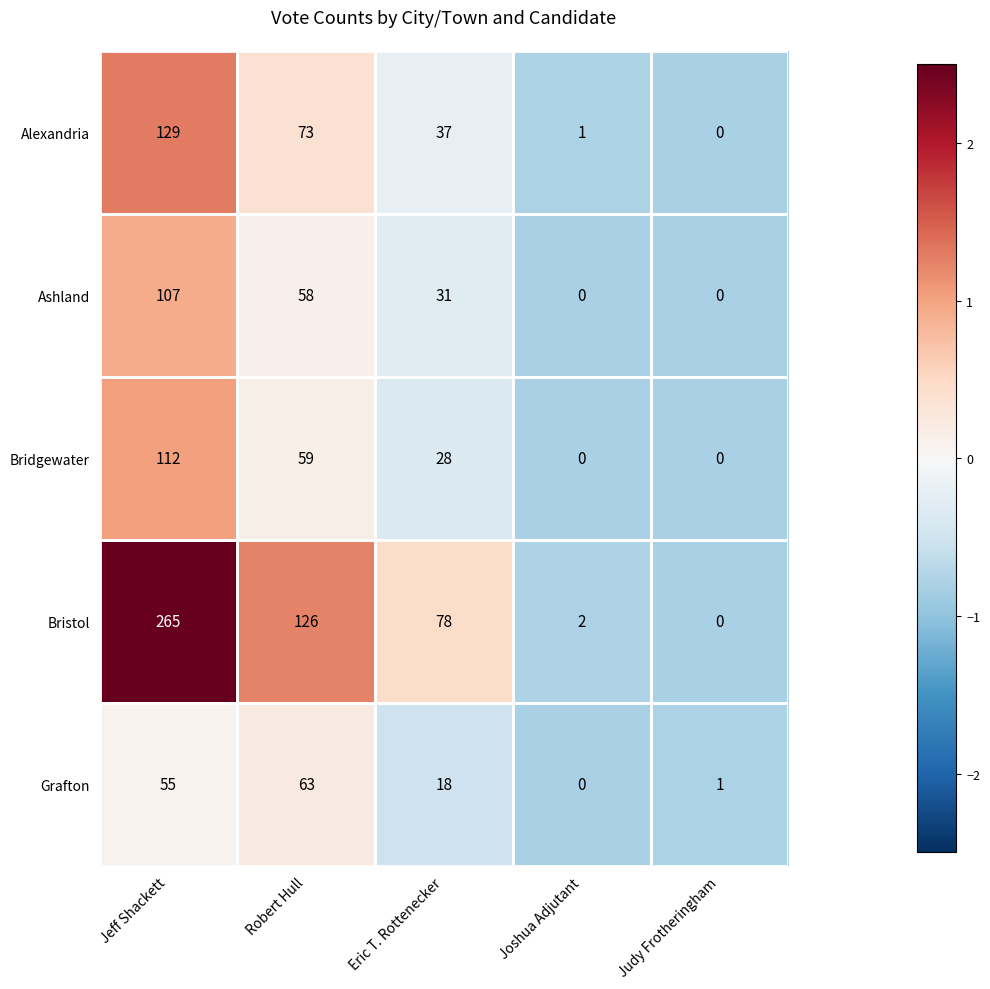

At Jeff Shackett, list the series in order from smallest to largest.

Grafton, Ashland, Bridgewater, Alexandria, Bristol